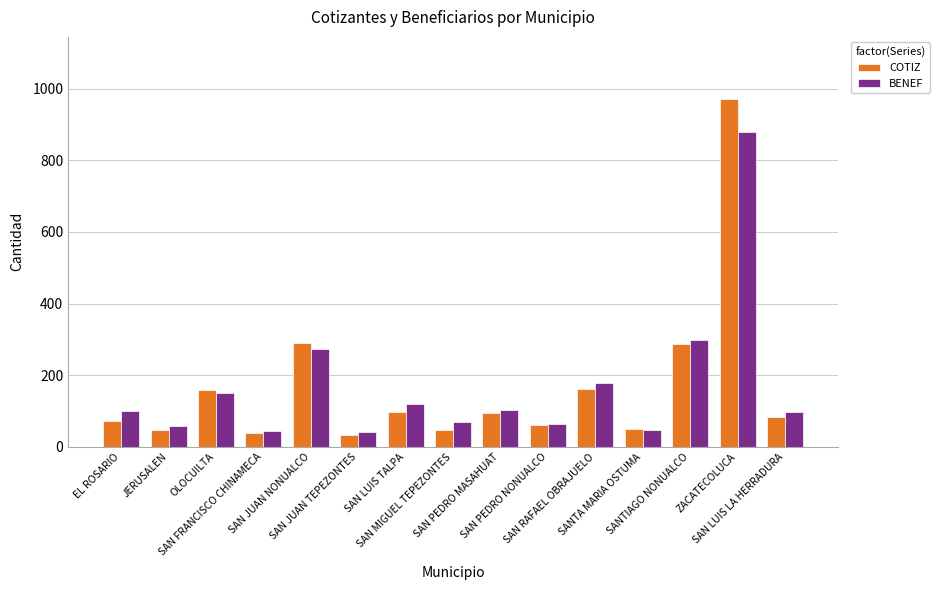

Does the chart contain stacked bars?

No